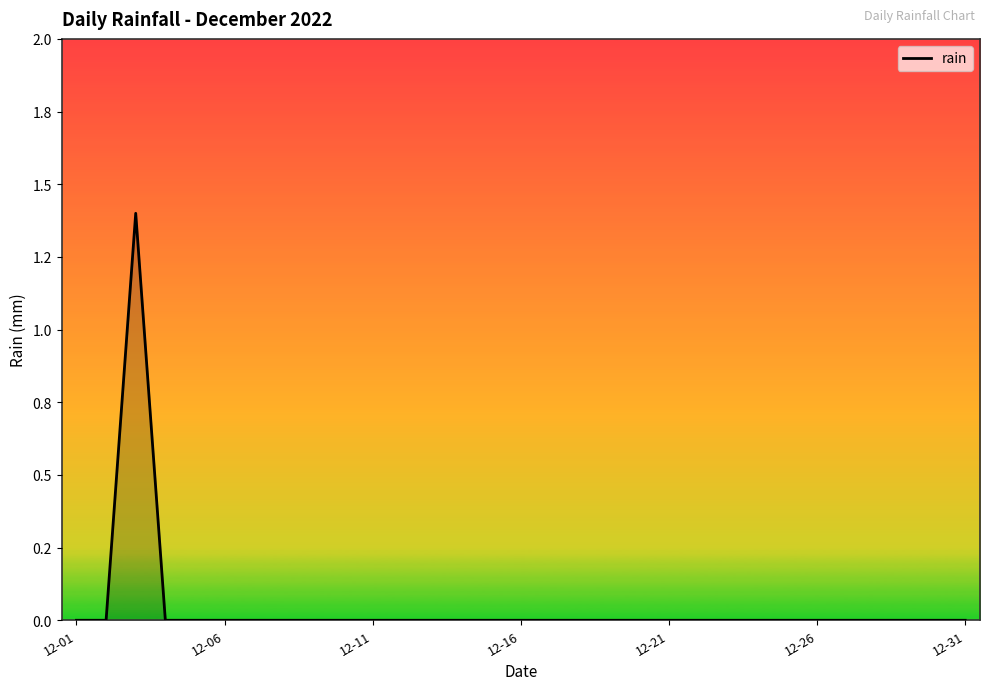

Rank the categories by value from highest to lowest.

2022-12-03, 2022-12-01, 2022-12-02, 2022-12-04, 2022-12-05, 2022-12-06, 2022-12-07, 2022-12-08, 2022-12-09, 2022-12-10, 2022-12-11, 2022-12-12, 2022-12-13, 2022-12-14, 2022-12-15, 2022-12-16, 2022-12-17, 2022-12-18, 2022-12-19, 2022-12-20, 2022-12-21, 2022-12-22, 2022-12-23, 2022-12-24, 2022-12-25, 2022-12-26, 2022-12-27, 2022-12-28, 2022-12-29, 2022-12-30, 2022-12-31